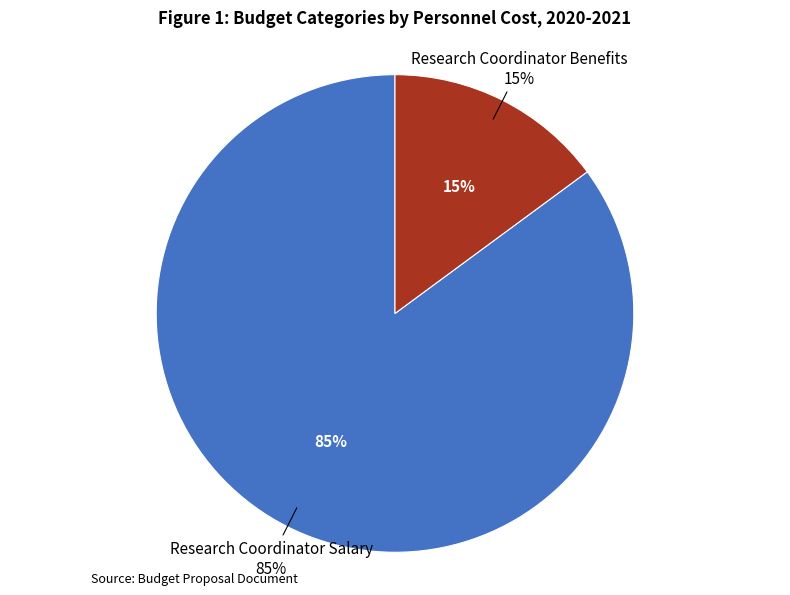

Is Research Coordinator Salary the majority of the pie?

Yes